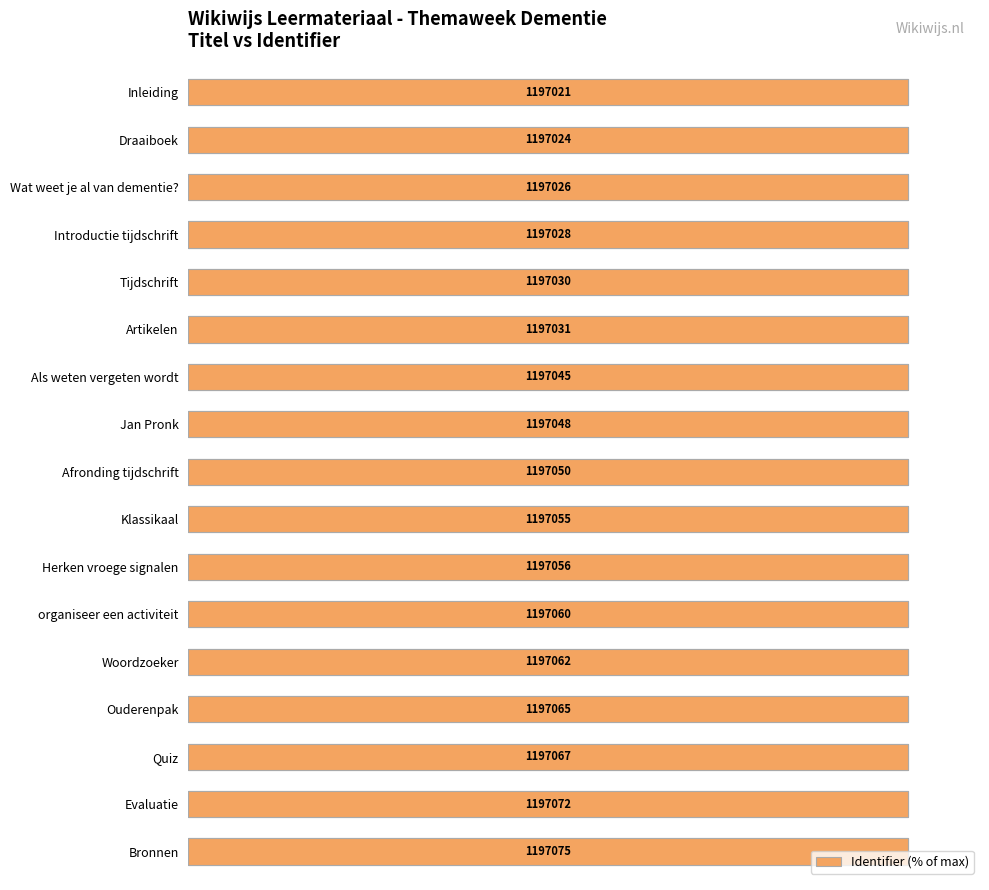

What is the approximate value at Afronding tijdschrift?

100.0